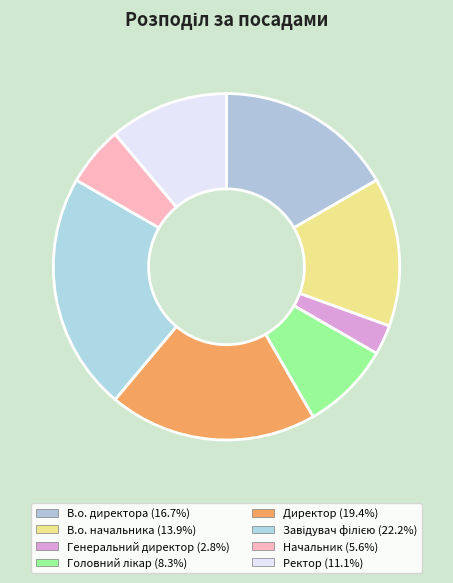

Is Начальник the majority of the pie?

No